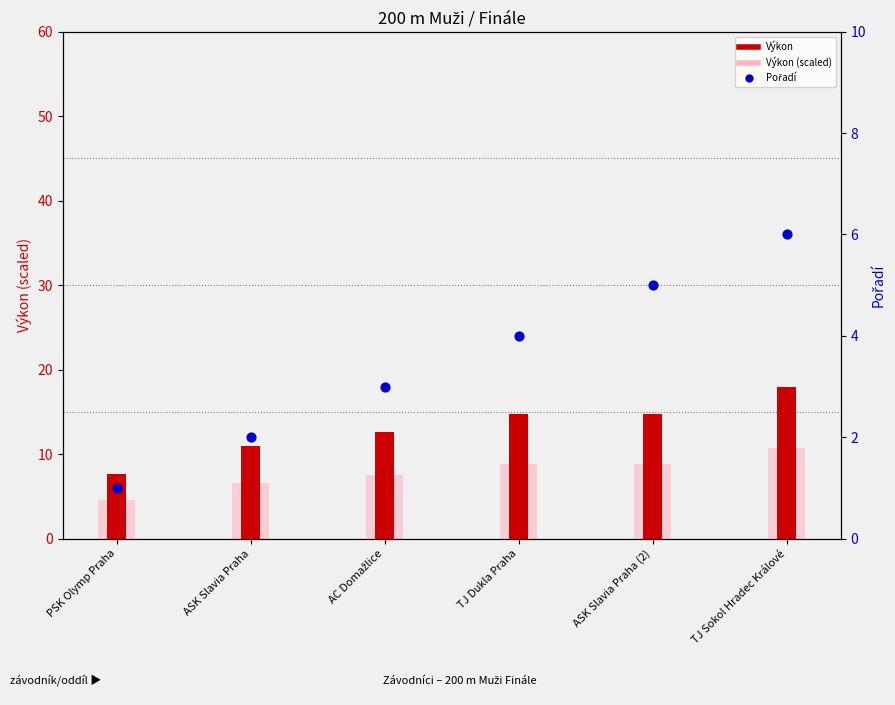

At which category is the sum across all series the highest?

TJ Sokol Hradec Králové